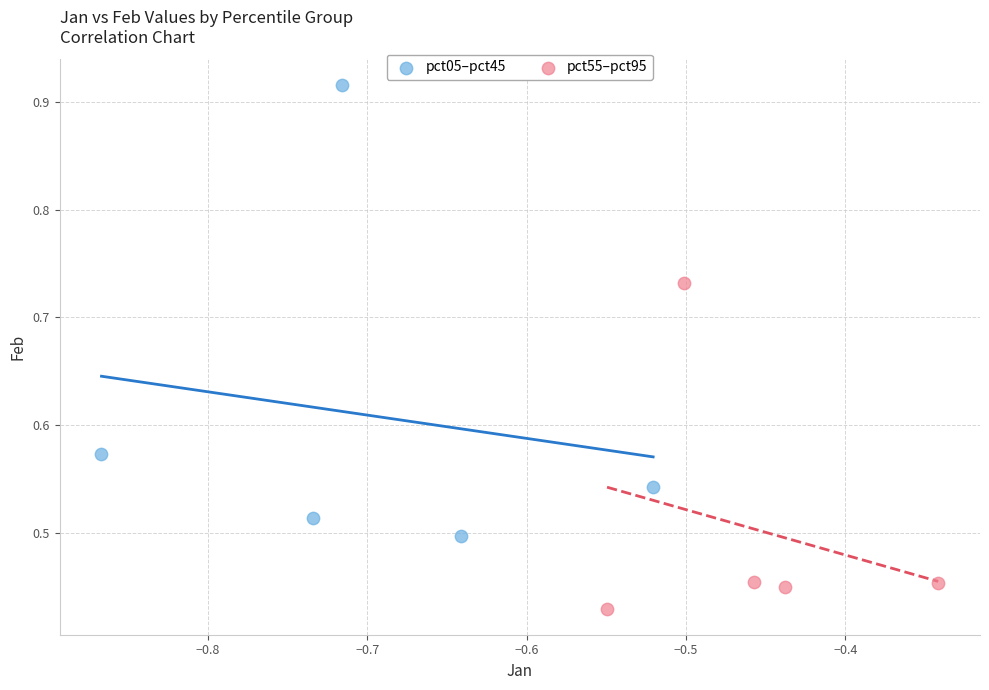

What are all the series names shown in the legend?

pct05–pct45, pct55–pct95